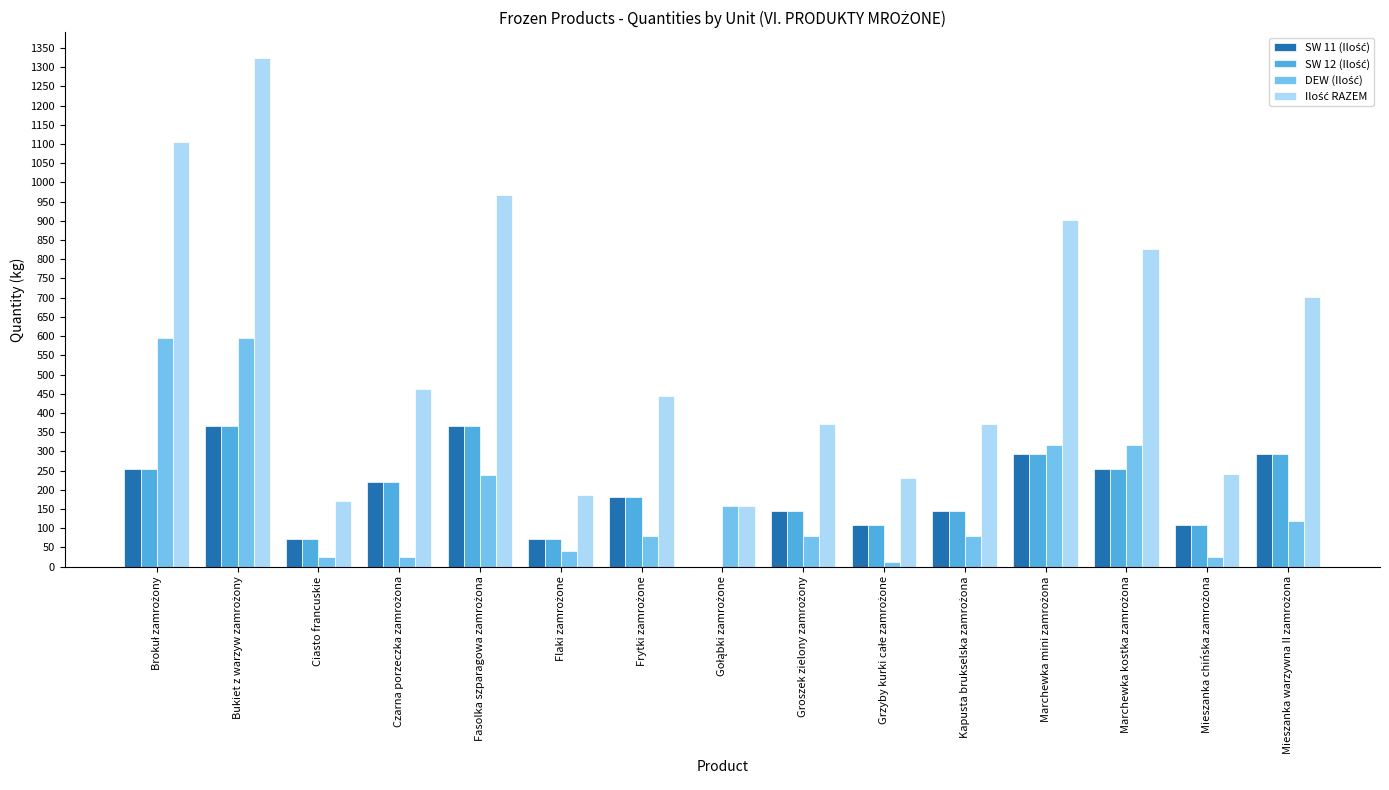

What is the greatest value displayed?

1325